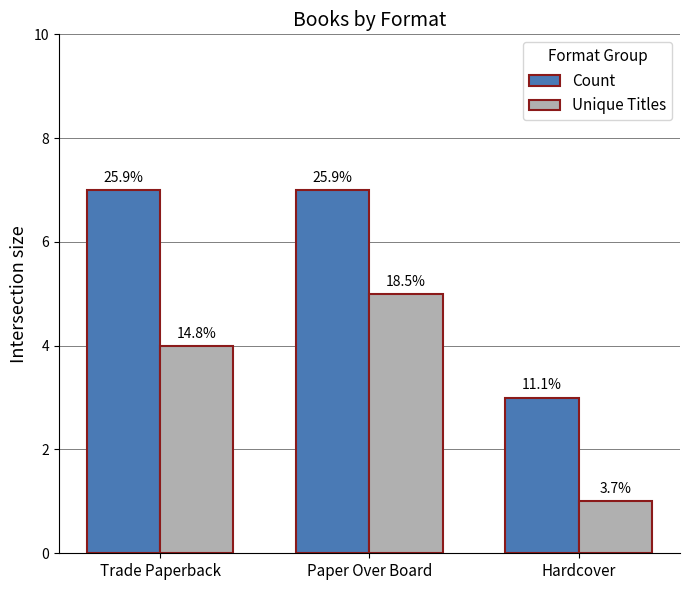

Which series has the largest range (max minus min)?

Count